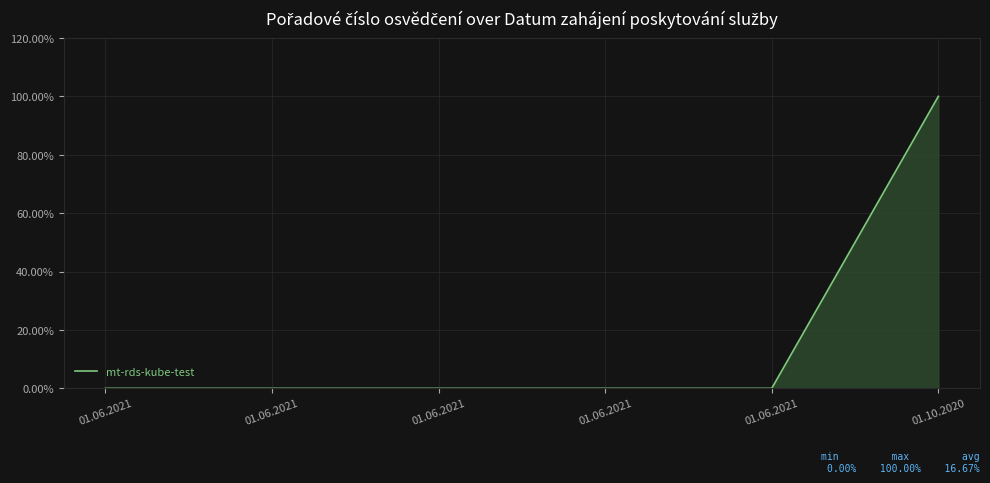

Rank the categories by value from highest to lowest.

01.10.2020, 01.06.2021, 01.06.2021, 01.06.2021, 01.06.2021, 01.06.2021